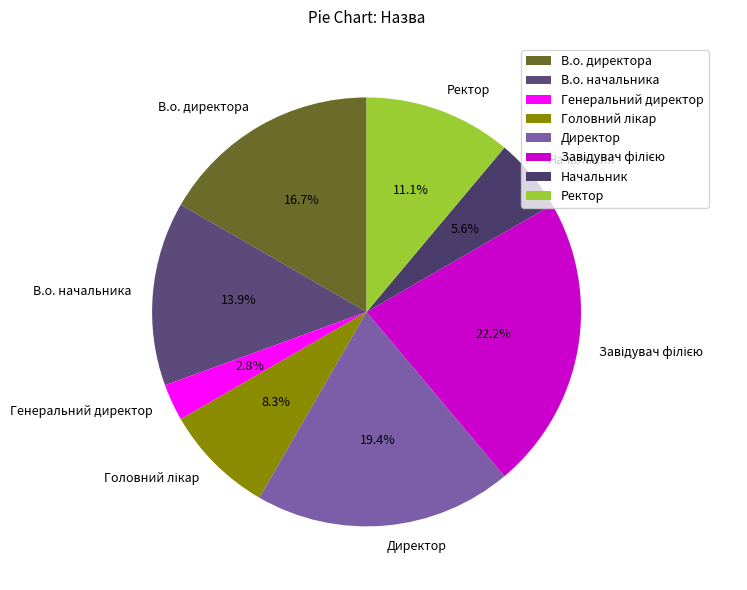

Which has a higher value, Начальник or Генеральний директор?

Начальник